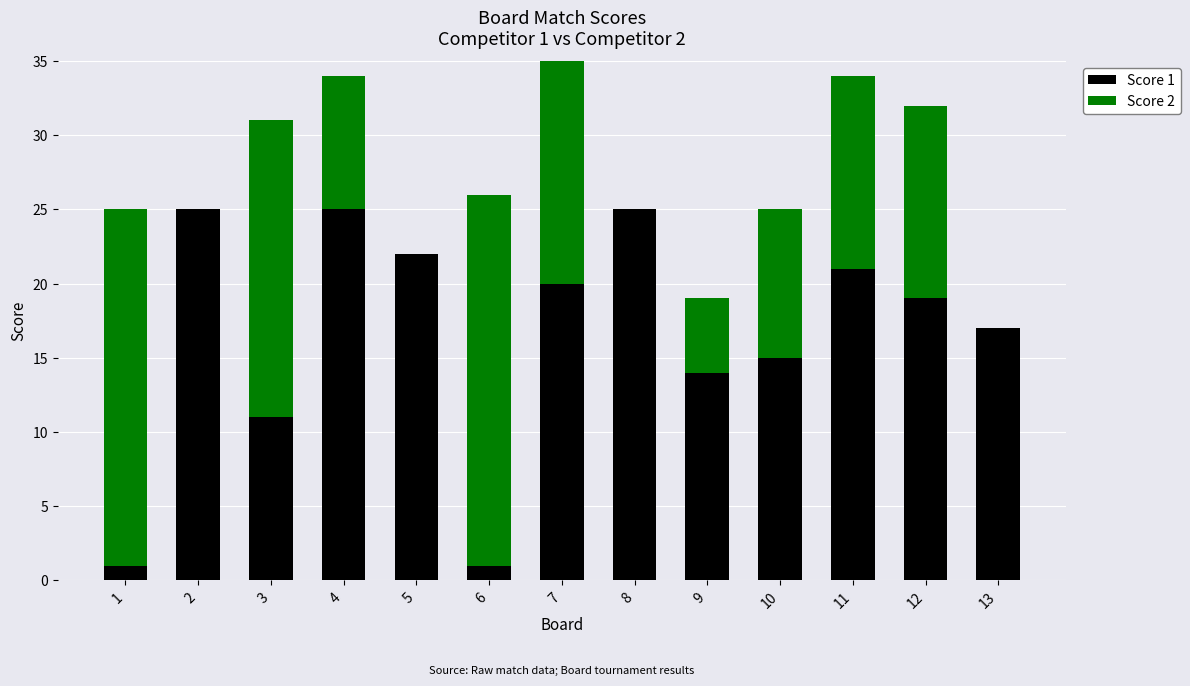

Where is Score 2 nearest to the value 12?

11